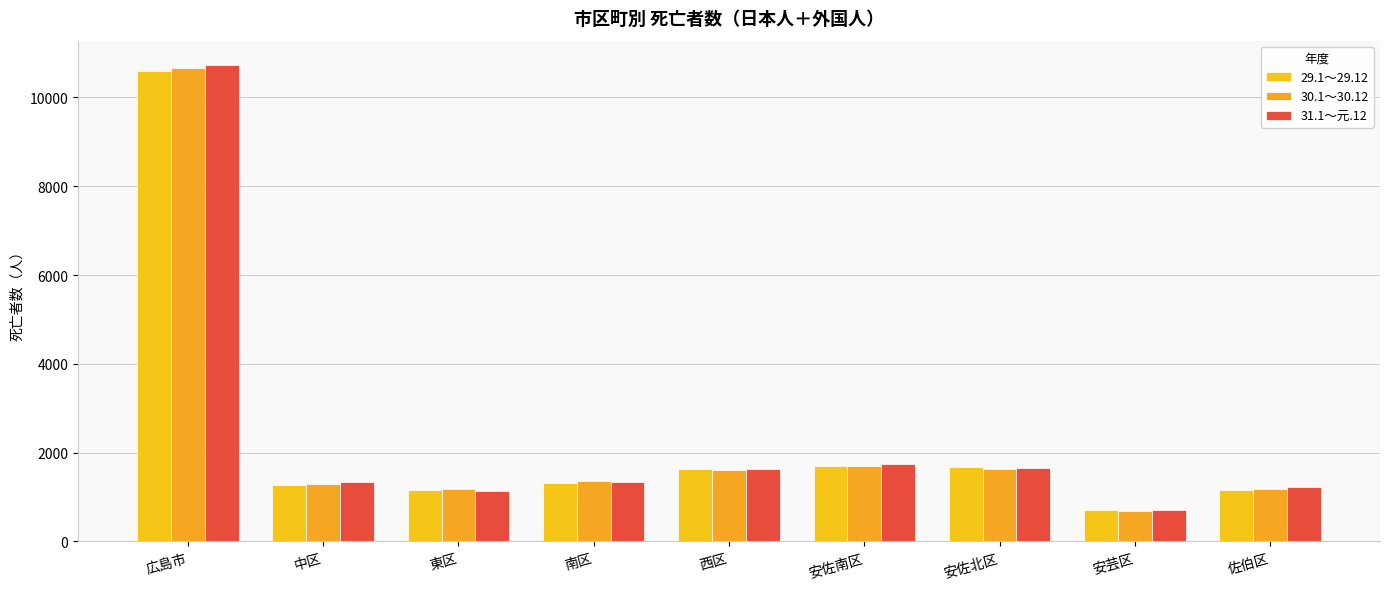

Which series has the largest total across all categories?

31.1～元.12